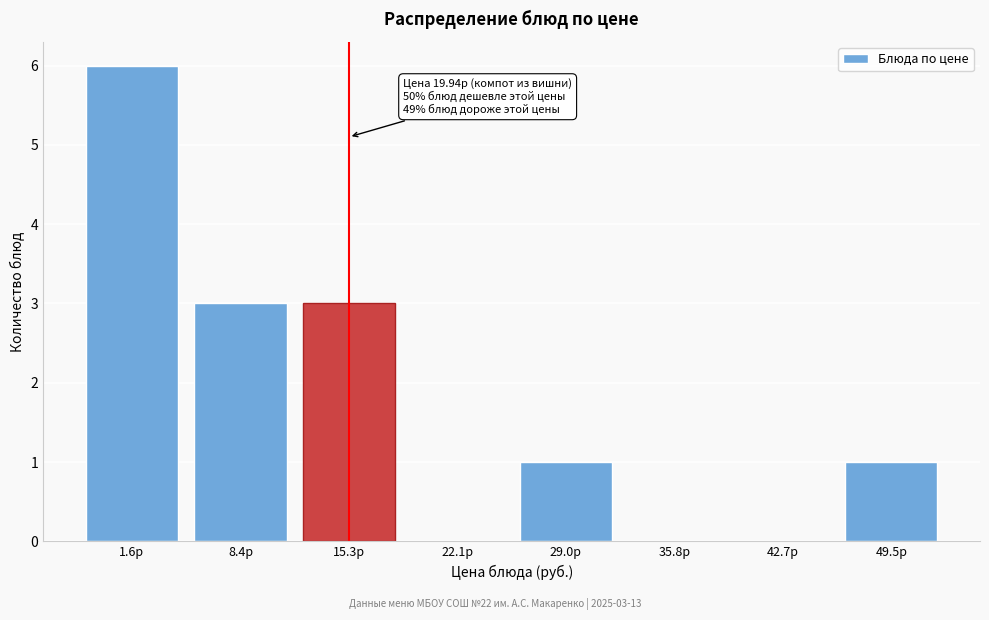

Reading left to right, transcribe all the data shown in this chart.

1.6р=6	8.4р=3	15.3р=3	22.1р=0	29.0р=1	35.8р=0	42.7р=0	49.5р=1